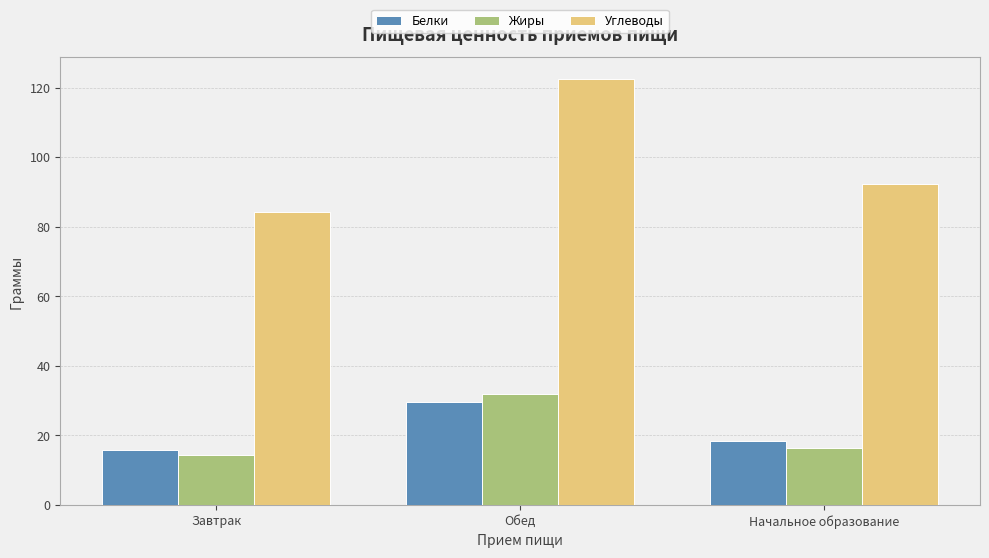

What are all the series names shown in the legend?

Белки, Жиры, Углеводы